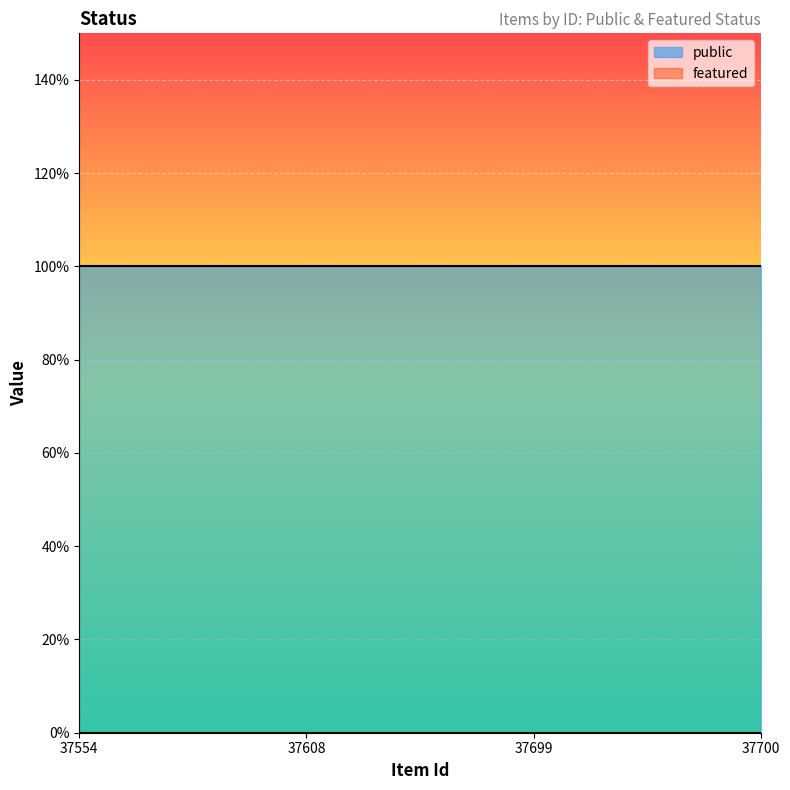

What is the difference between the highest and lowest values at 37700?

1